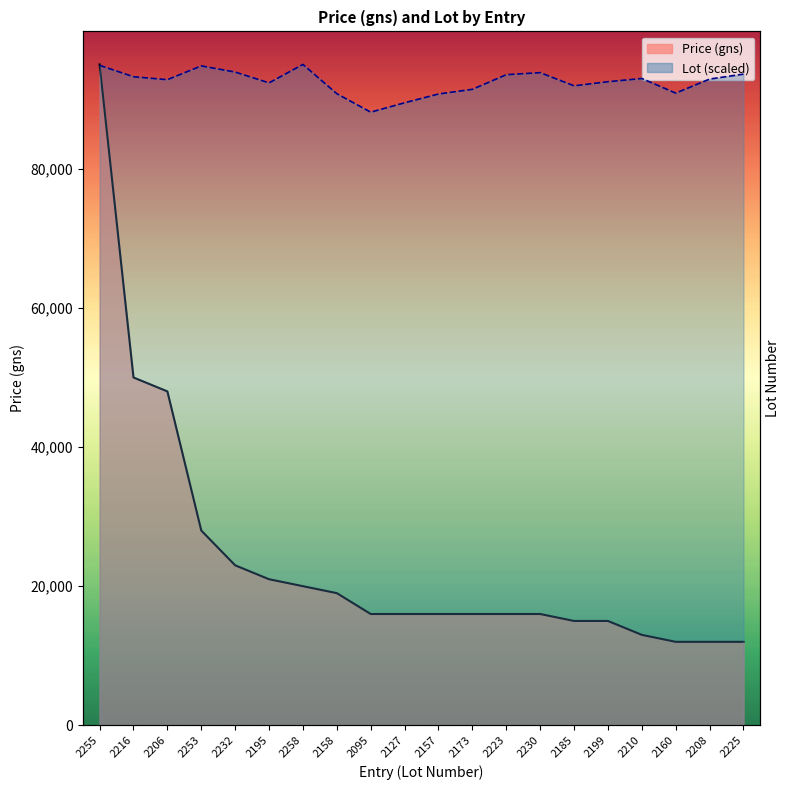

After their last crossing, which series has the higher values: Lot line or Price (gns) line?

Lot line